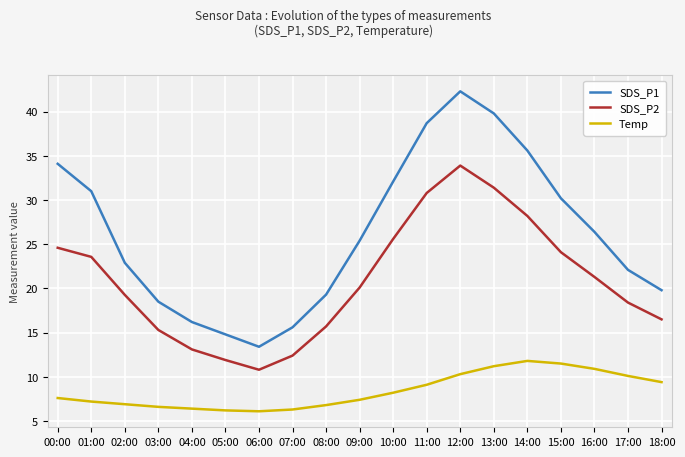

What is the maximum value for SDS_P1?

42.3